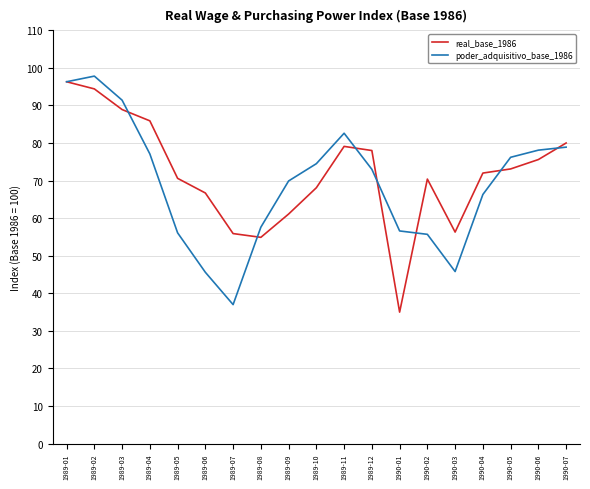

Does the chart display data point markers on the line(s)?

No